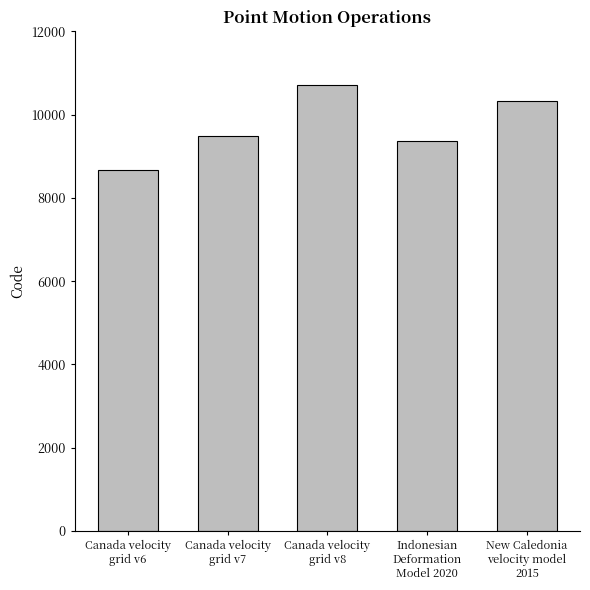

What is the change in value from Canada velocity
grid v7 to Indonesian
Deformation
Model 2020?

-108